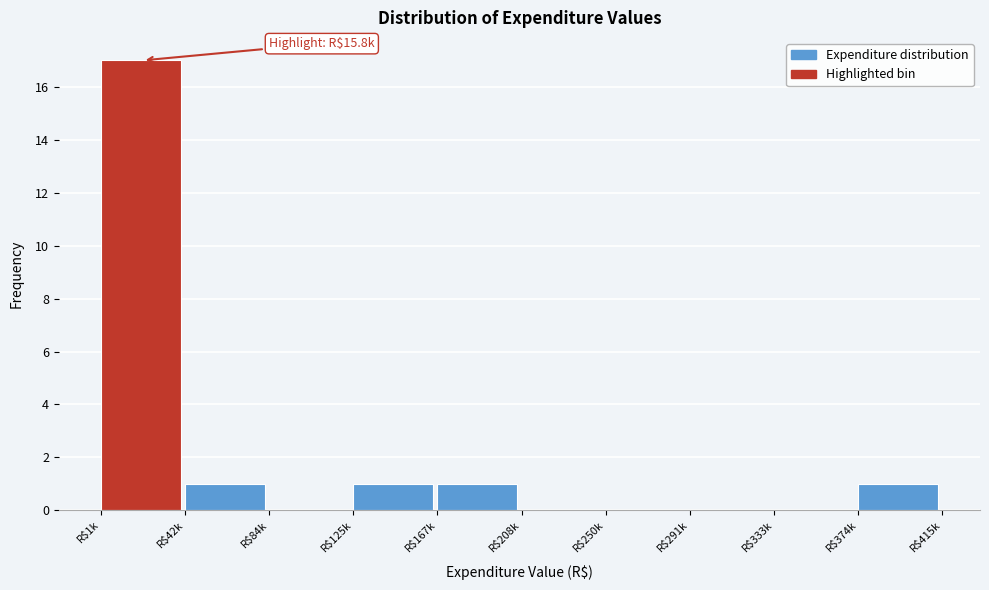

What is the maximum value shown in the chart?

17